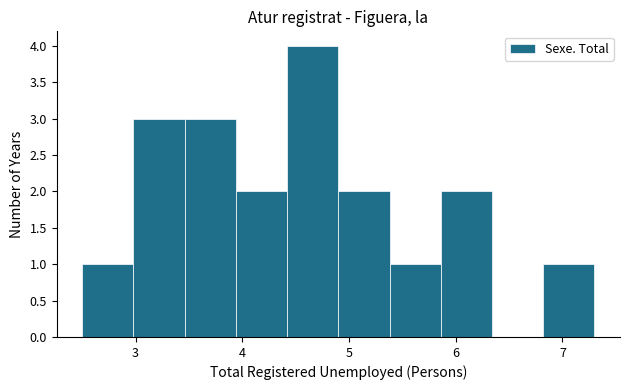

Which range on the x-axis has the tallest bar?

4.42 to 4.90